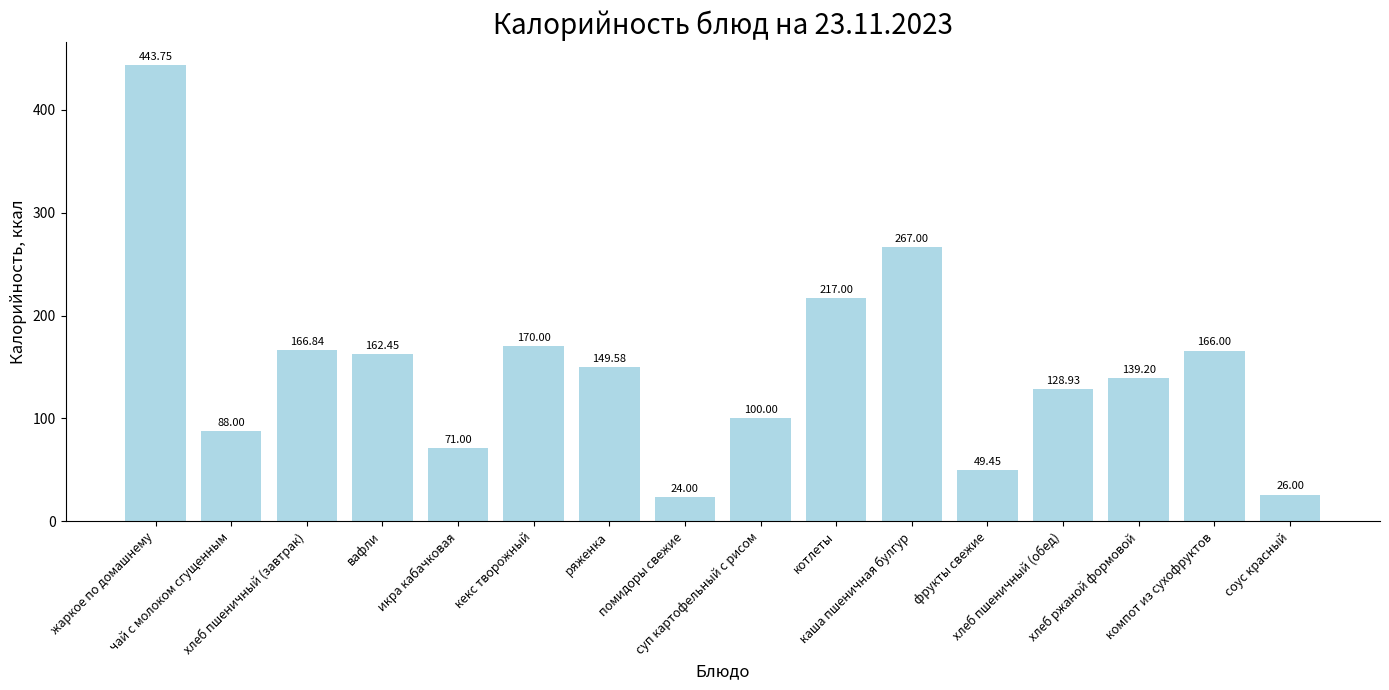

Count the number of data series in this chart.

1